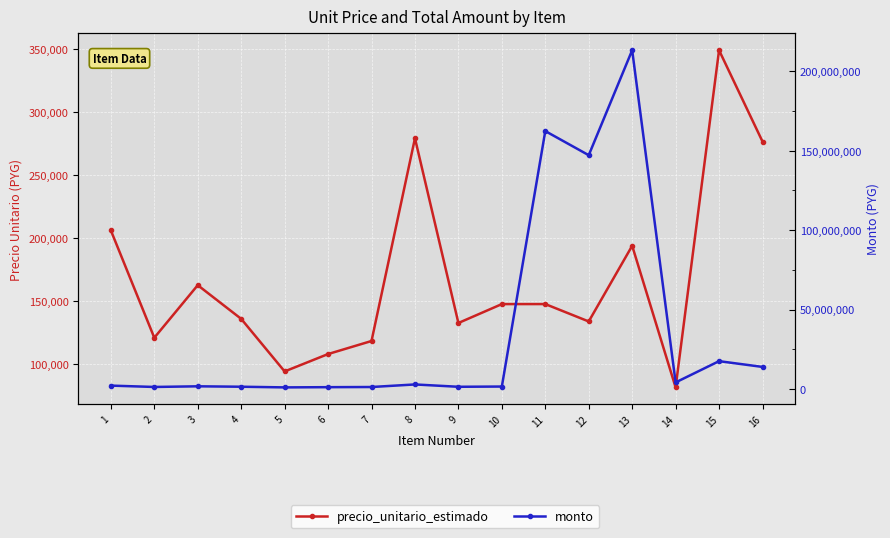

Which series changed the most between 1 and 4?

monto